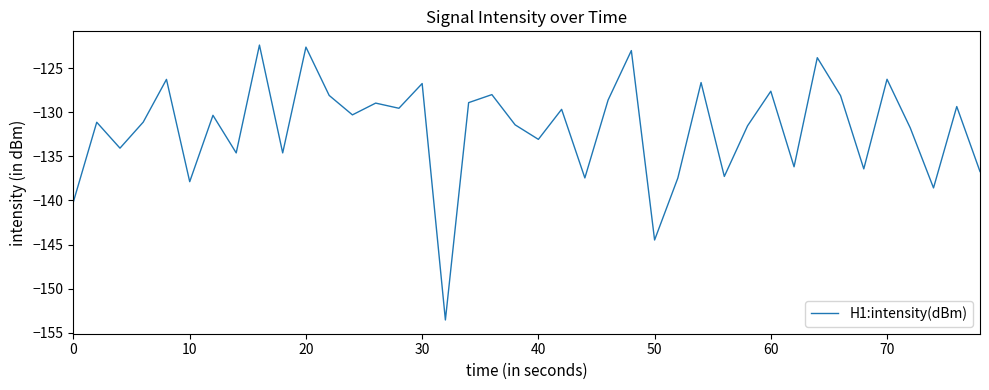

What is the difference between the maximum and minimum values?

31.2